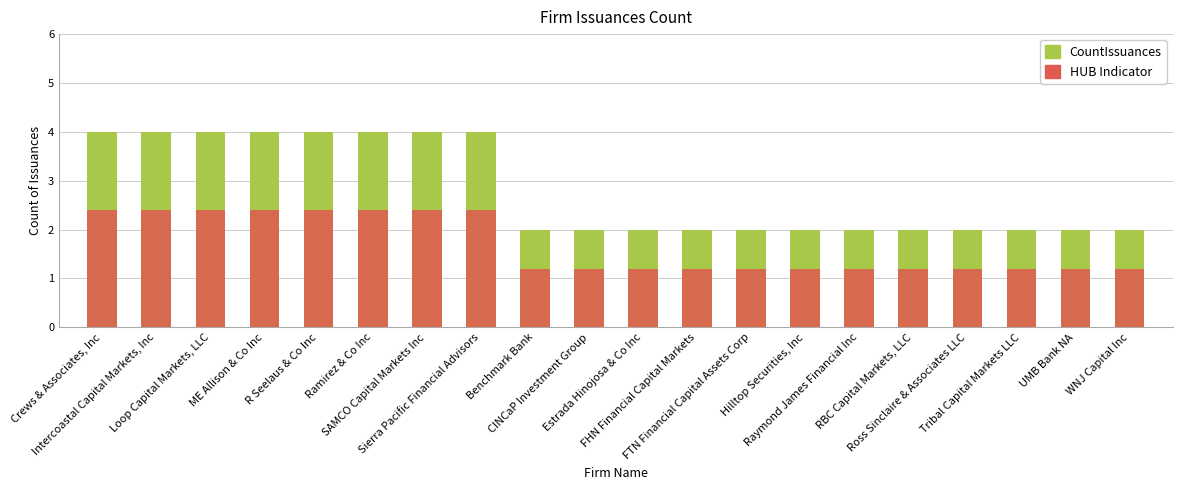

What is the average value of the CountIssuances series?

2.8